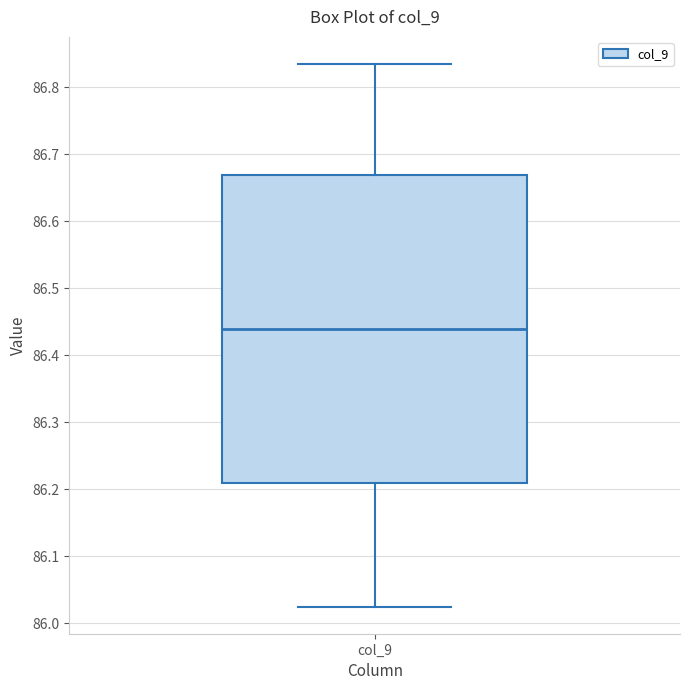

Read this box plot against the y-axis: the position of the median line, the range covered by the box, and the ends of both whiskers. The values are not printed on the chart, so give them approximately, as read against the axis.

median 86.44, box 86.21 to 86.67, whiskers 86.03 to 86.84